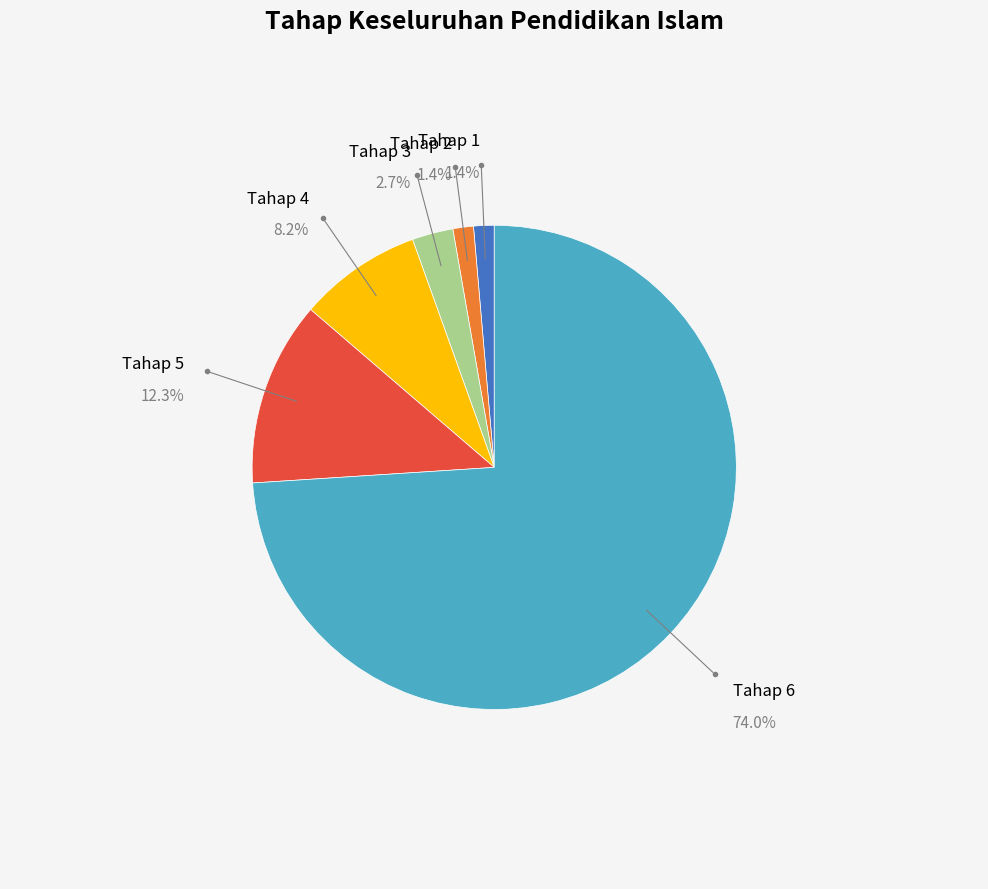

Is there a majority slice in this chart?

Yes